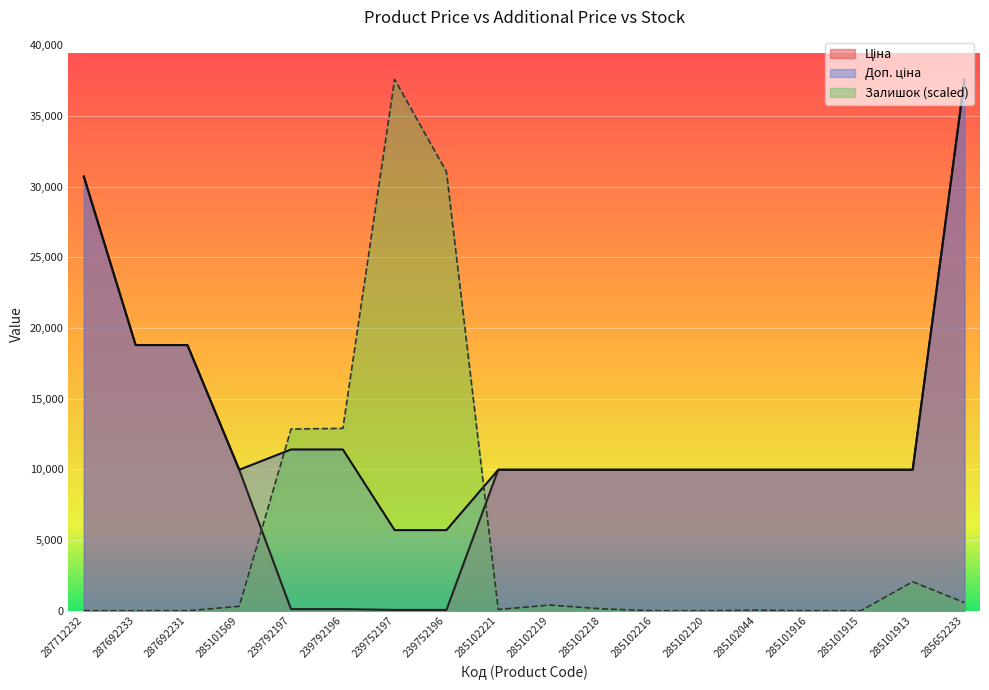

What is the sum of the Ціна values at 285102216 and 239792196?

10089.1